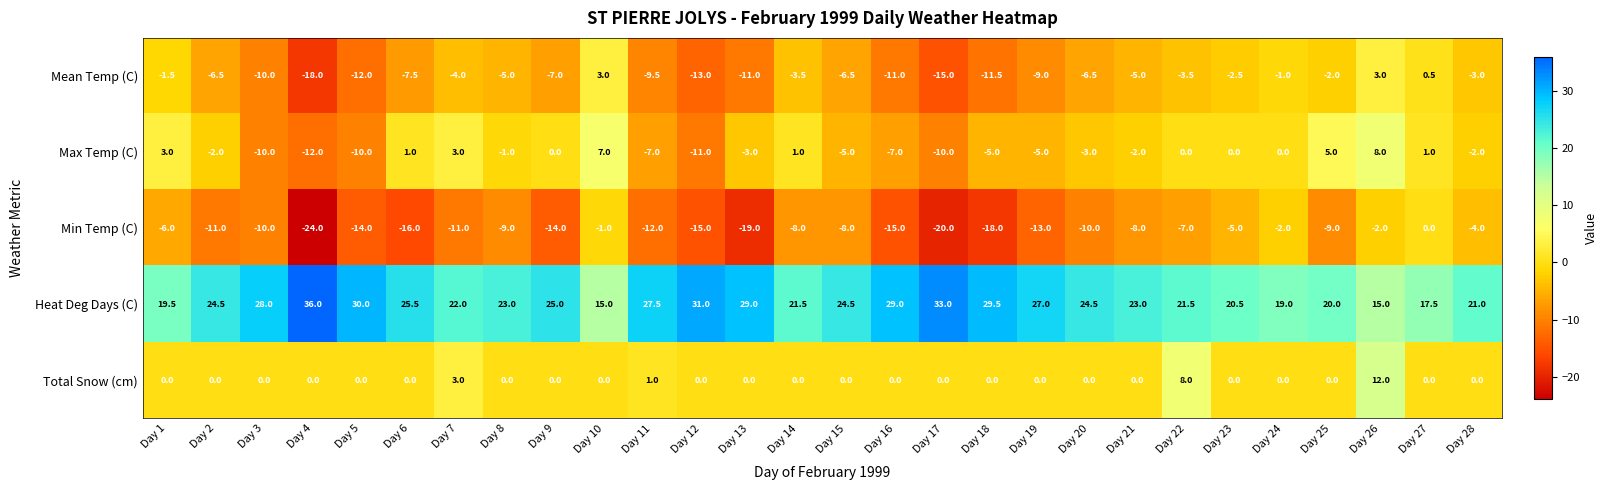

Rank the series by their maximum value, from lowest to highest.

Min Temp (C), Mean Temp (C), Max Temp (C), Total Snow (cm), Heat Deg Days (C)